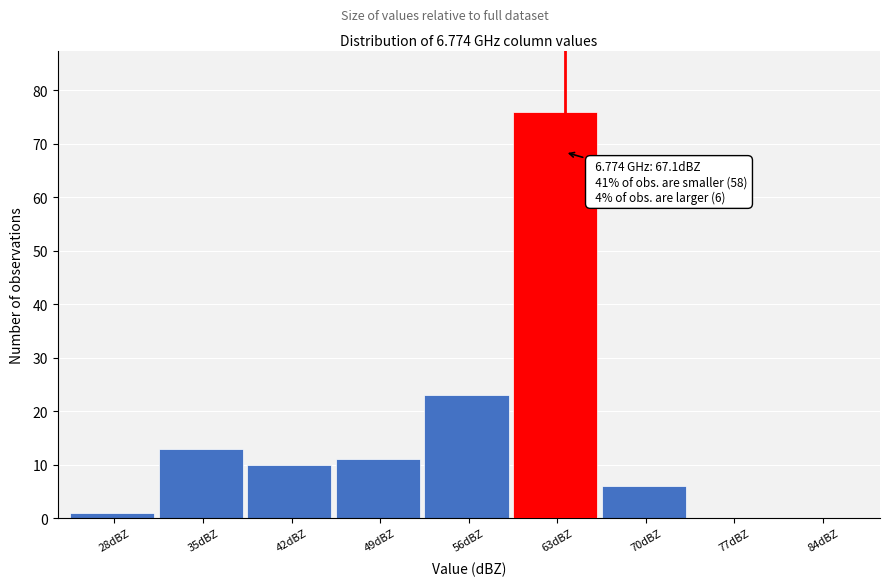

Reading left to right, list all the values displayed in this chart.

28dBZ=1	35dBZ=13	42dBZ=10	49dBZ=11	56dBZ=23	63dBZ=76	70dBZ=6	77dBZ=0	84dBZ=0